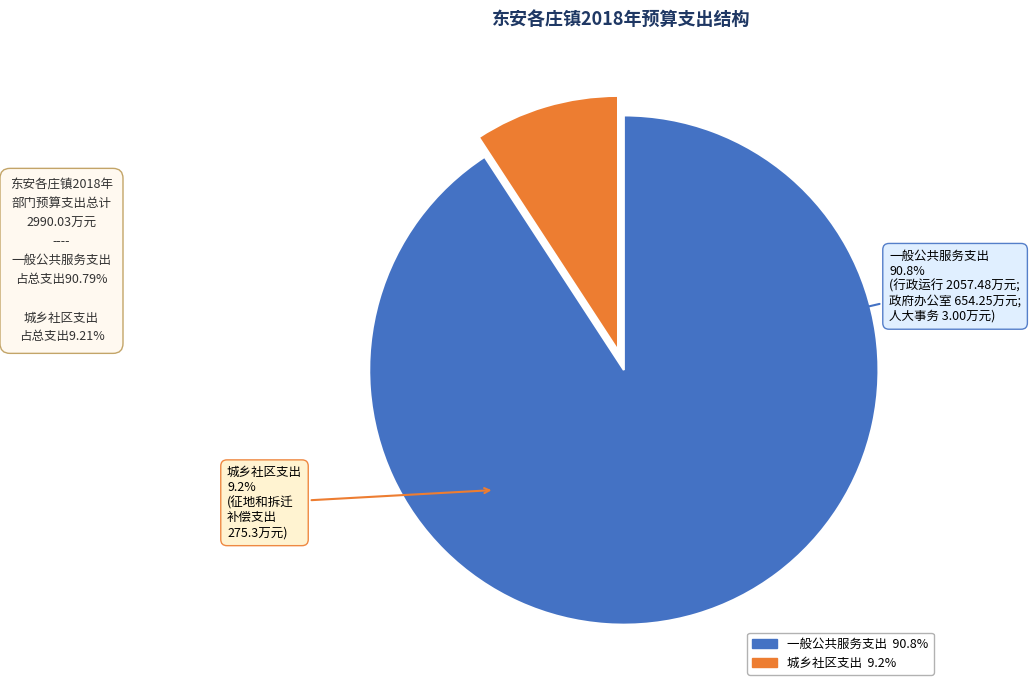

What is the ratio of the value at 一般公共服务支出 to the value at 城乡社区支出?

9.9